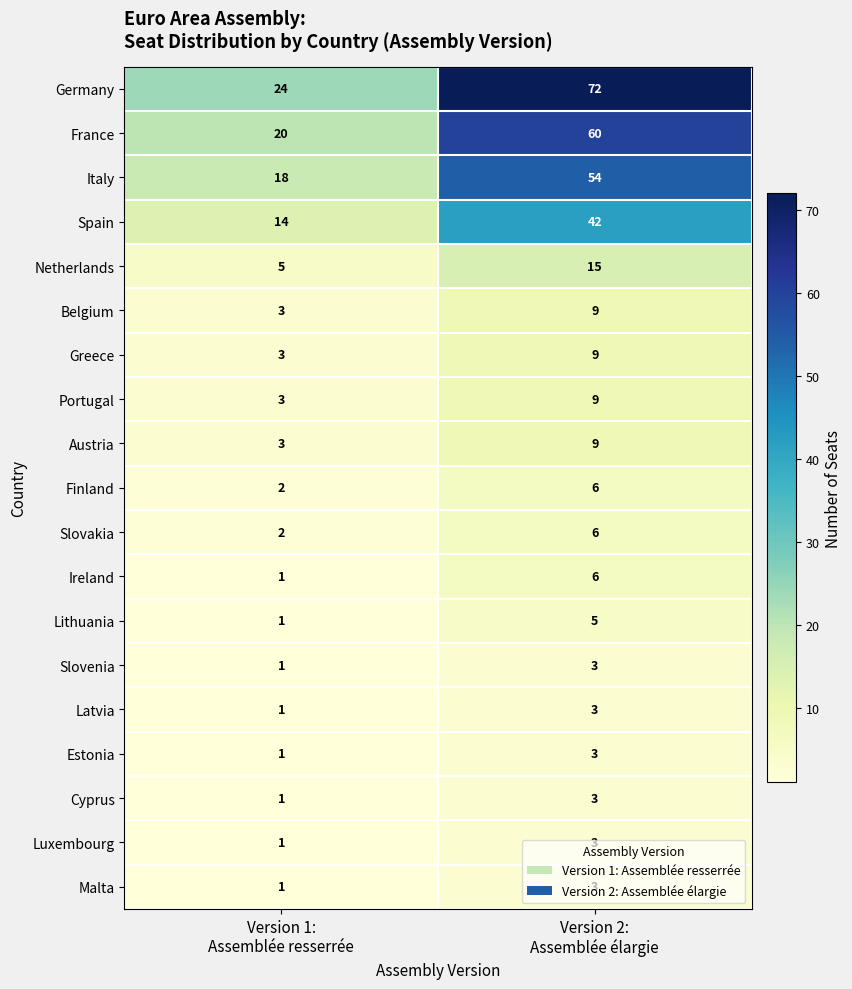

Between Version 1:
Assemblée resserrée and Version 2:
Assemblée élargie, which series saw the biggest shift?

Germany